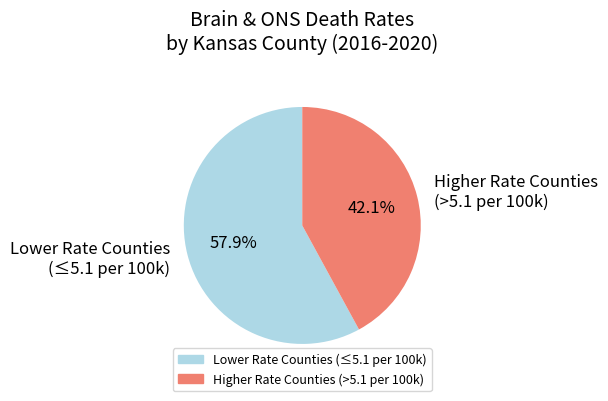

Approximately how many times larger is the value at Lower Rate Counties (≤5.1 per 100k) compared to Higher Rate Counties (>5.1 per 100k)?

1.4